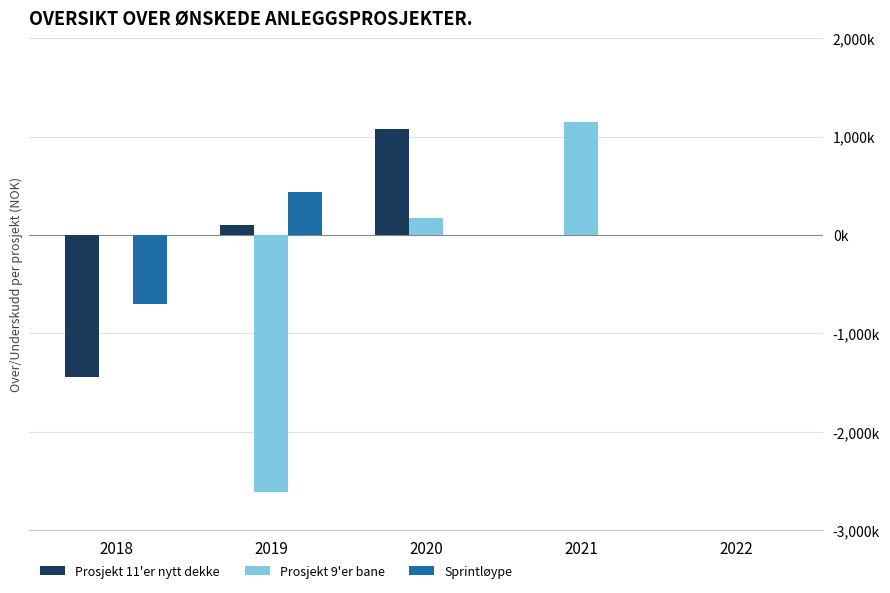

What is the value of the Sprintløype bar at the 1st from the left?

-700000